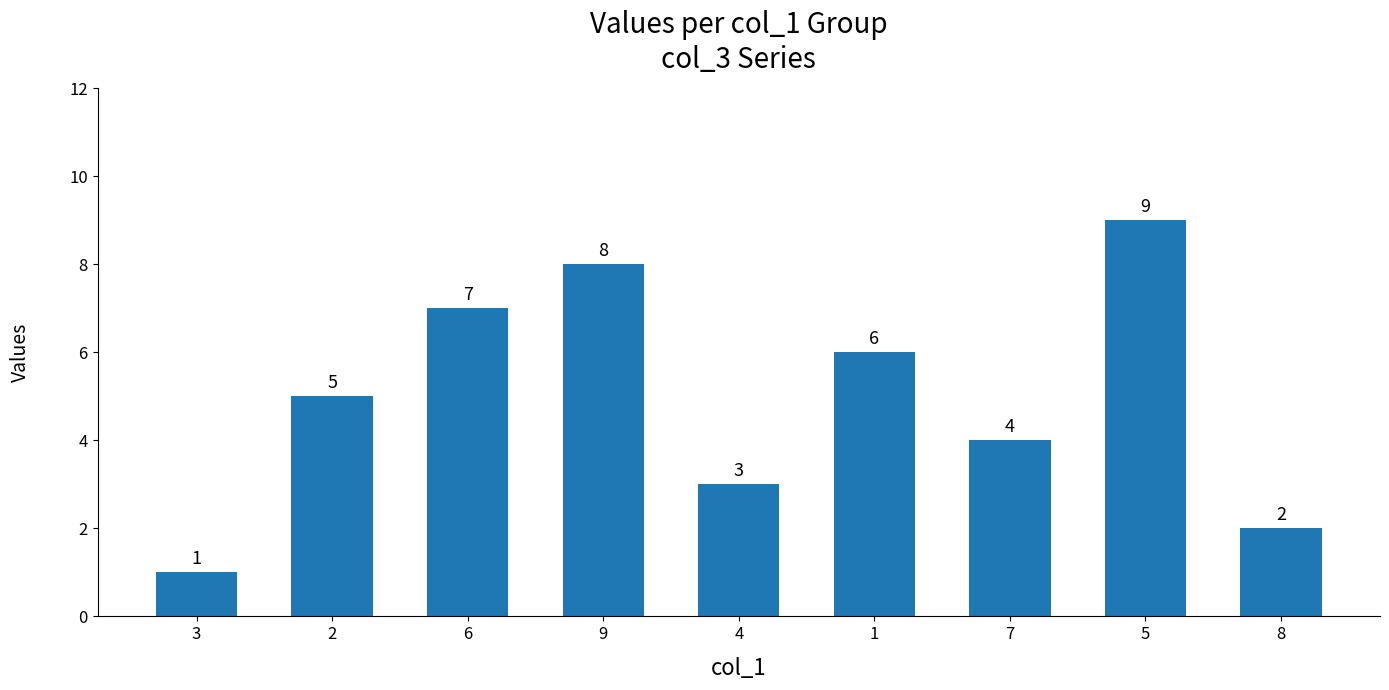

At which label is the value closest to 5?

2